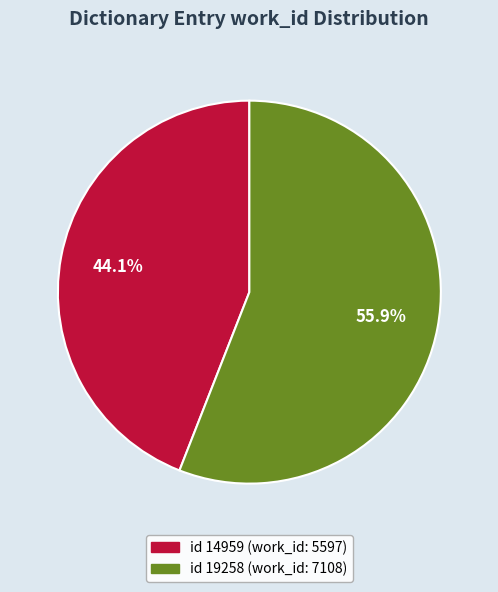

Does any single category account for the majority?

Yes